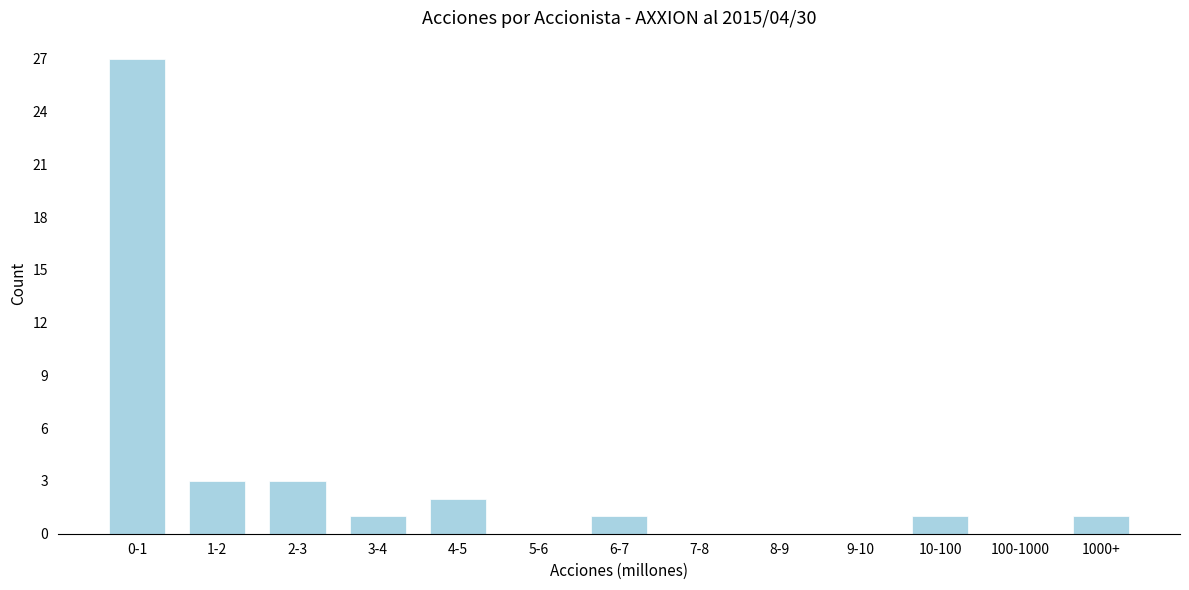

Reading left to right, what are all the values shown in this chart?

0-1=27	1-2=3	2-3=3	3-4=1	4-5=2	5-6=0	6-7=1	7-8=0	8-9=0	9-10=0	10-100=1	100-1000=0	1000+=1